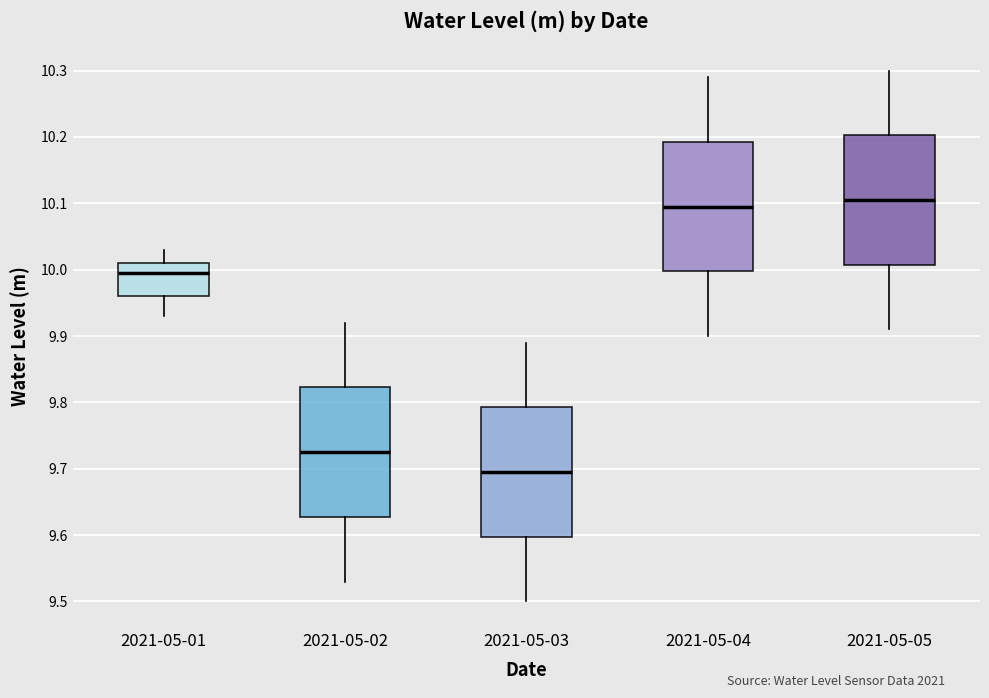

Reading left to right, transcribe this box plot: for each box, give where its median line is, the range the box spans, and where its two whiskers end, as read against the y-axis. The values are not printed on the chart, so give them approximately, as read against the axis.

2021-05-01: median 10.00, box 9.96 to 10.01, whiskers 9.93 to 10.03
2021-05-02: median 9.73, box 9.63 to 9.82, whiskers 9.53 to 9.92
2021-05-03: median 9.70, box 9.60 to 9.79, whiskers 9.50 to 9.89
2021-05-04: median 10.10, box 10.00 to 10.19, whiskers 9.90 to 10.29
2021-05-05: median 10.11, box 10.01 to 10.20, whiskers 9.91 to 10.30